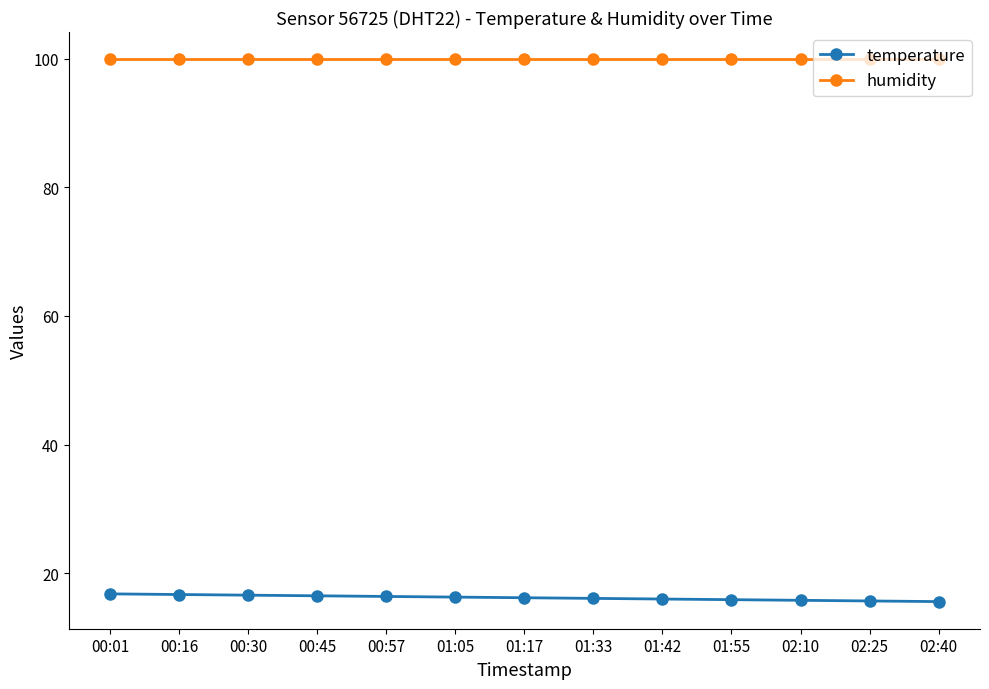

What is the smallest value displayed?

15.6